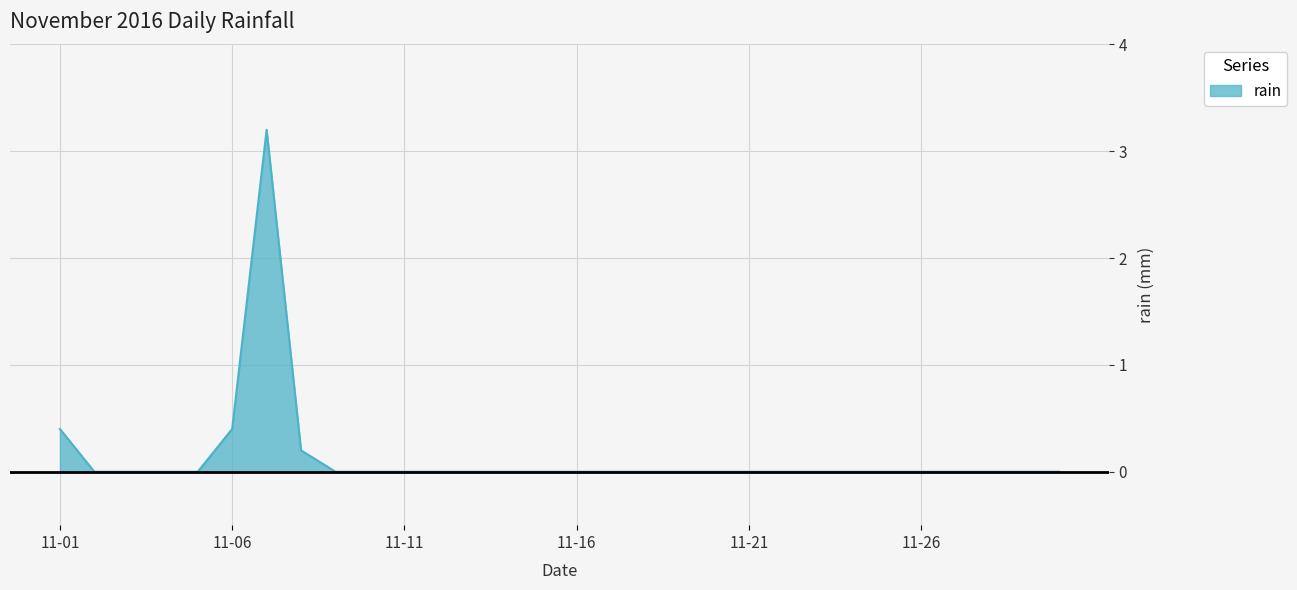

What is the difference between the maximum and minimum values?

3.2